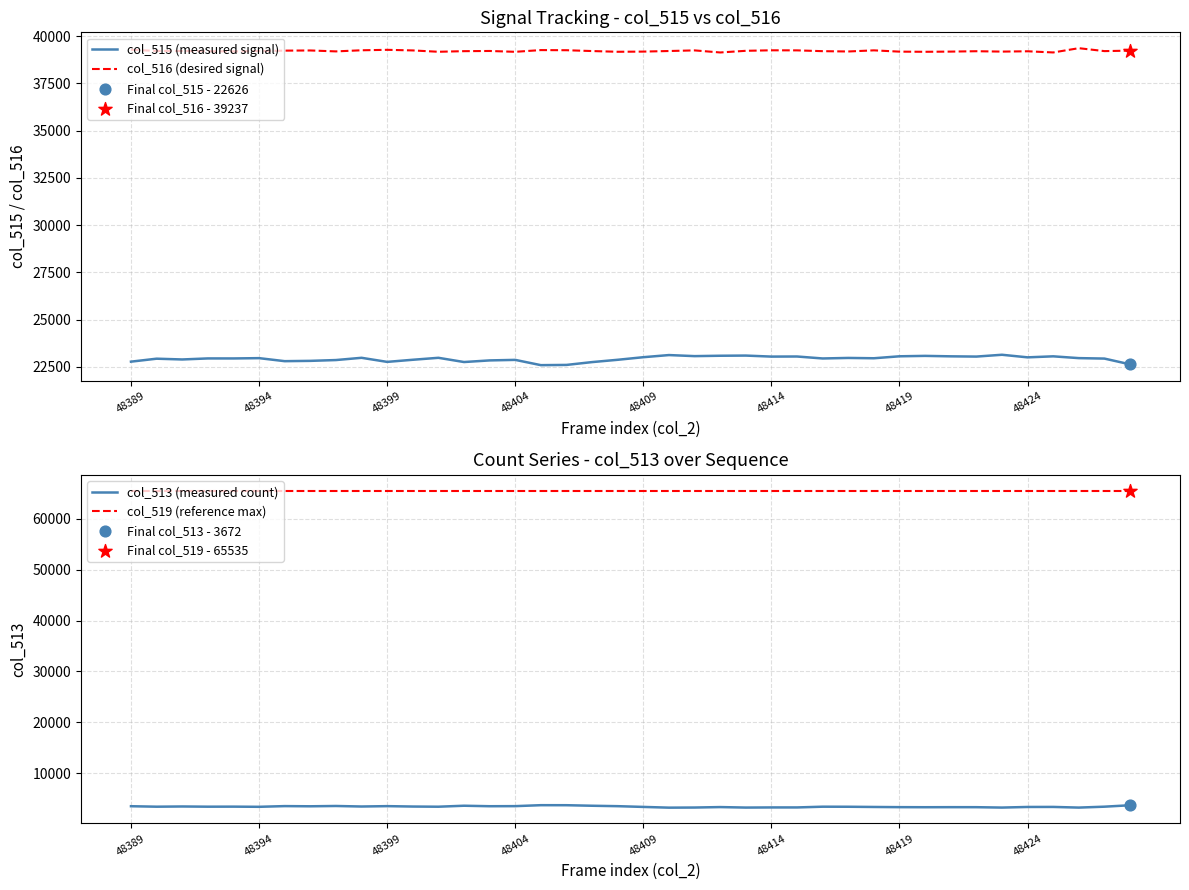

Which series has the largest total across all categories?

col_519 (reference max)